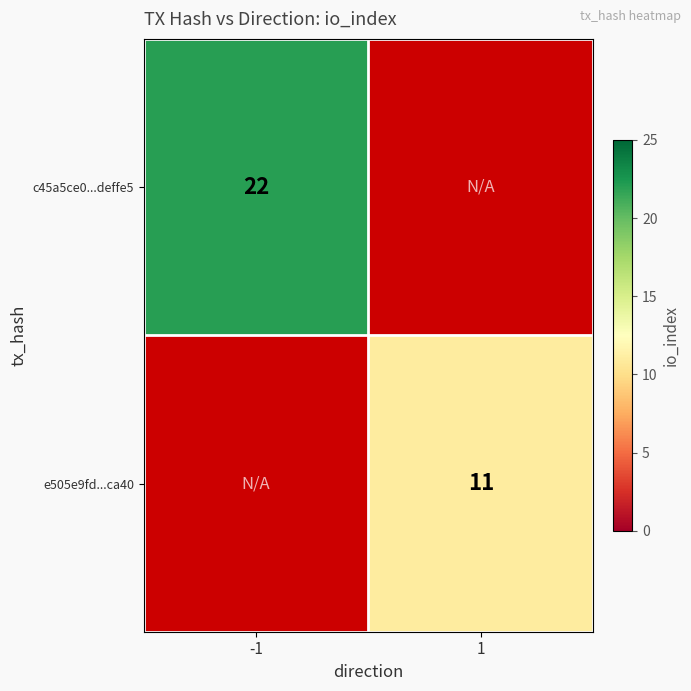

True or false: c45a5ce0...deffe5 has a value of 22 at -1.

True